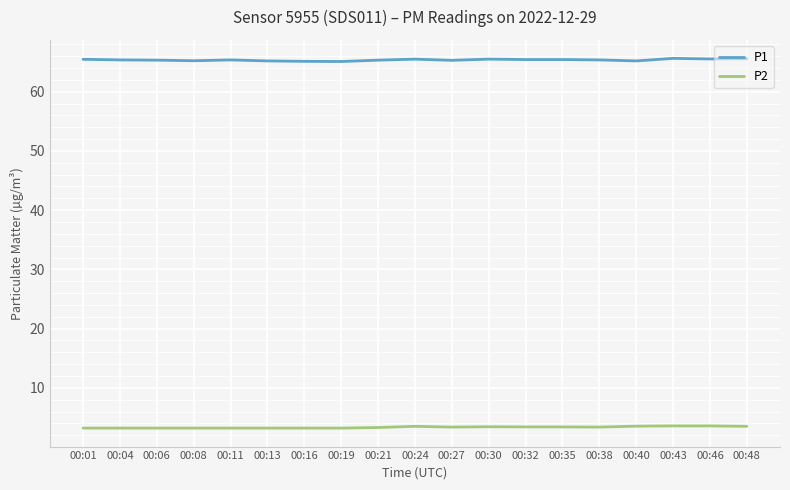

Is it true that P1 equals 65.1 at 00:19?

True